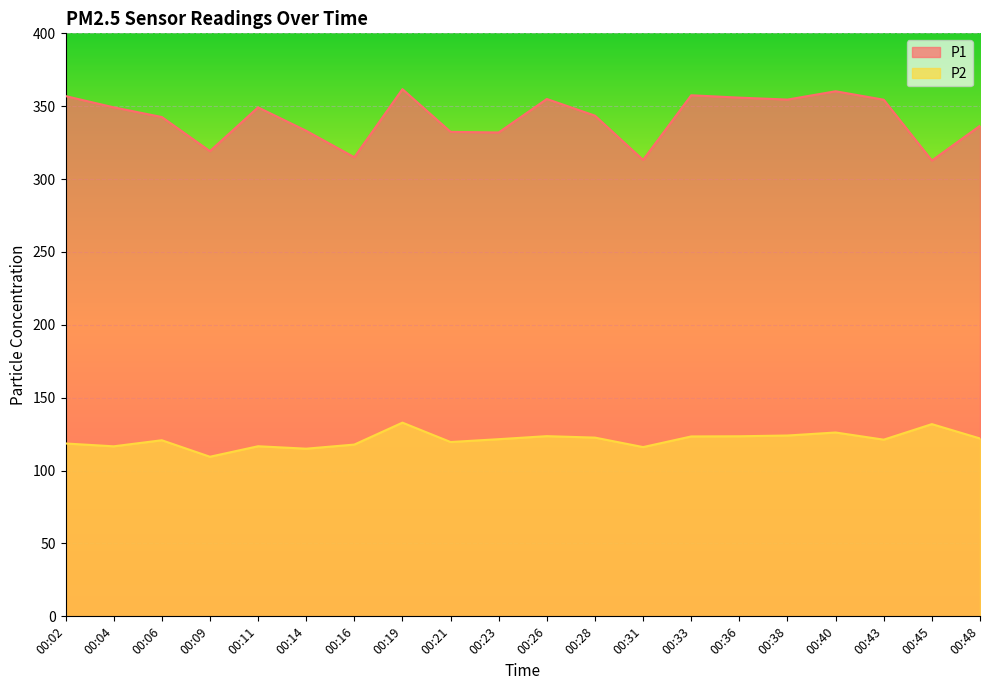

What is the smallest value displayed?

109.5